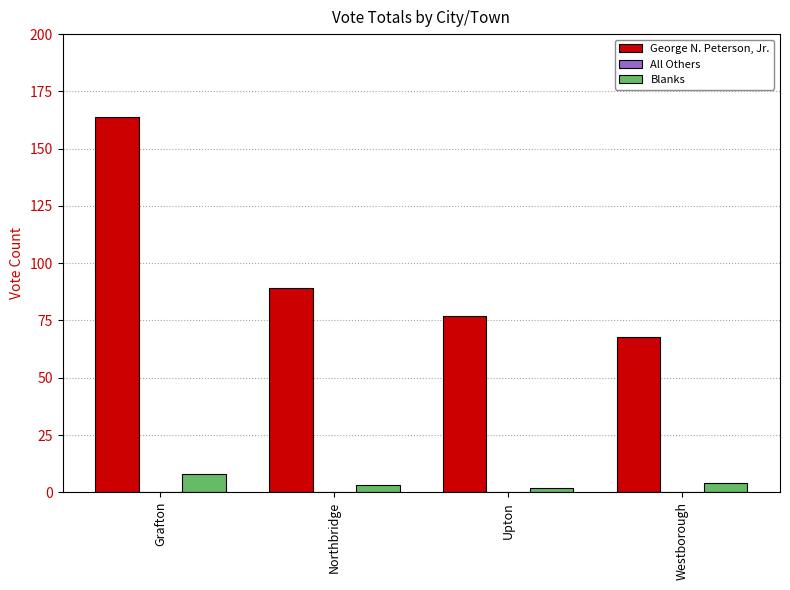

Which series has the largest range (max minus min)?

George N. Peterson, Jr.